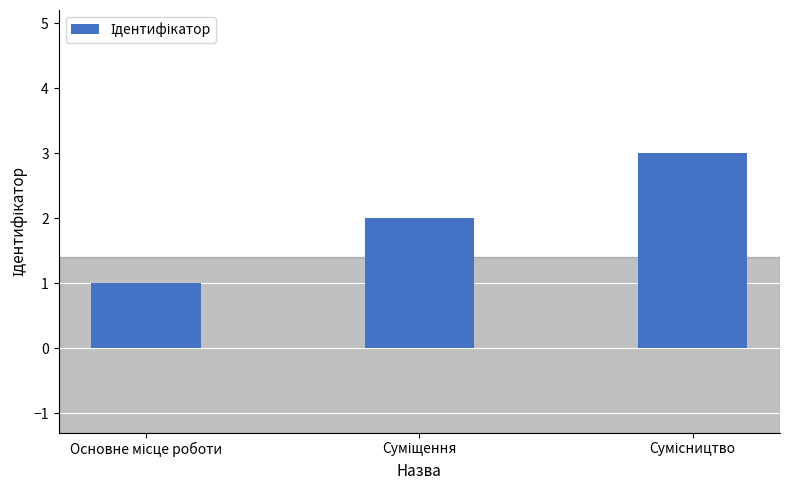

What is the greatest value displayed?

3